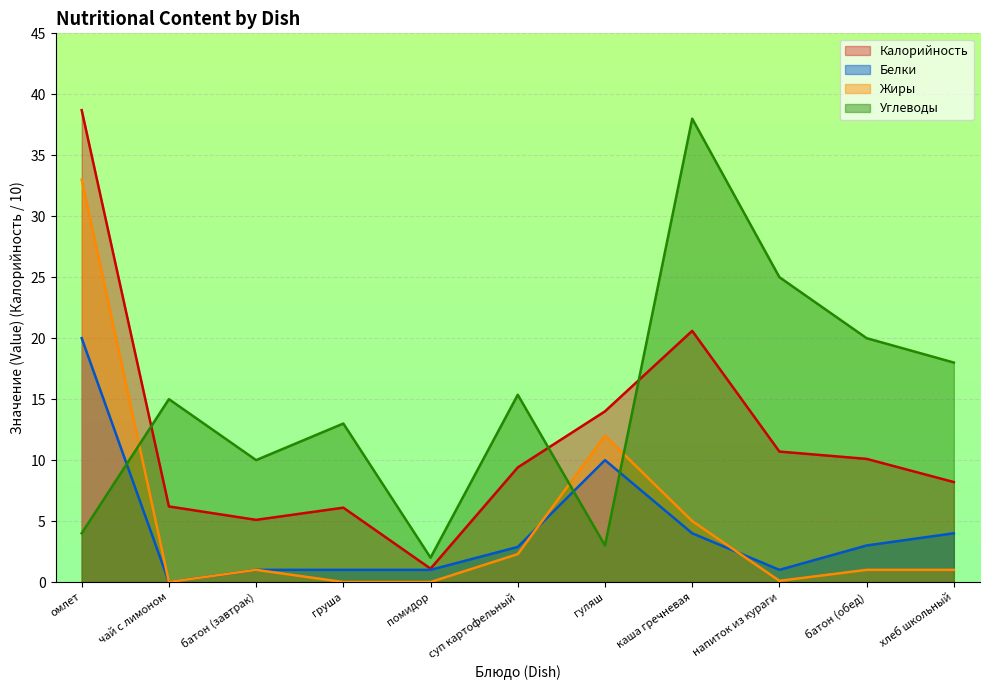

How many values in Белки are above zero?

10